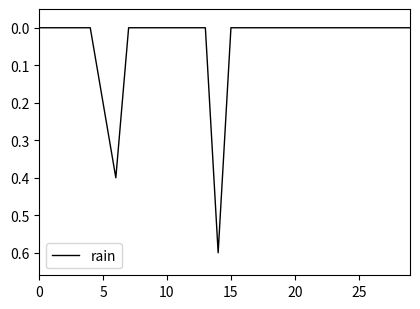

What is the greatest value displayed?

0.6